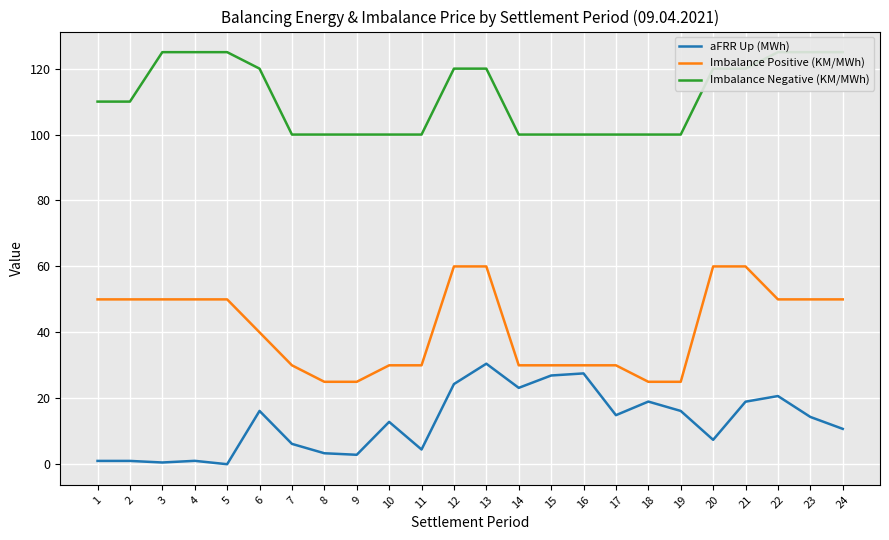

What is the difference between the maximum and minimum values in the aFRR Up (MWh) series?

30.5